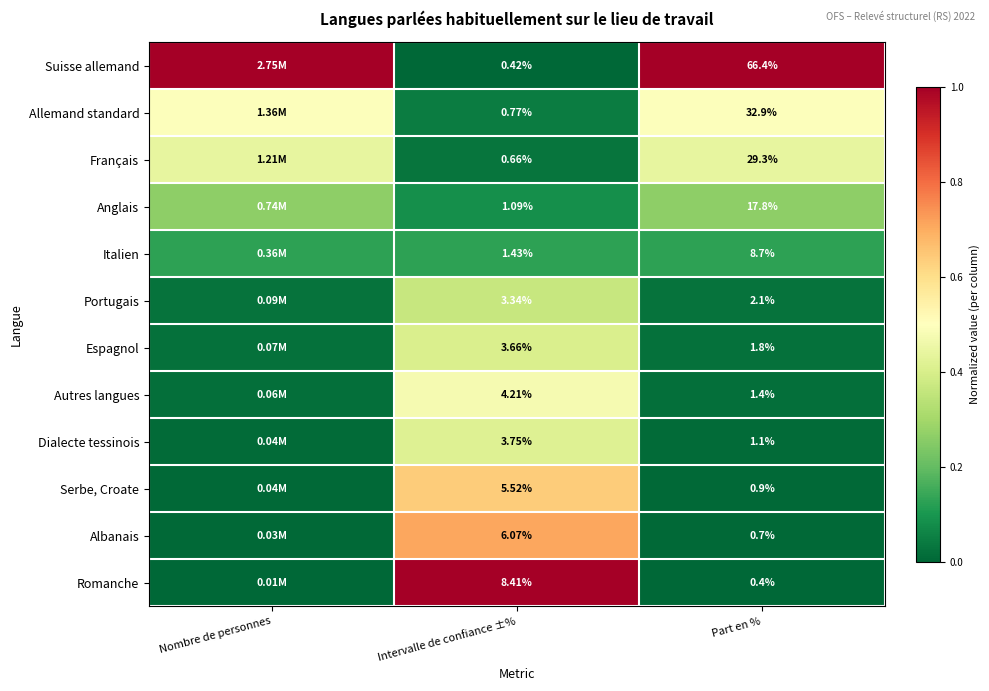

Which category has the highest value across all series?

Nombre de personnes